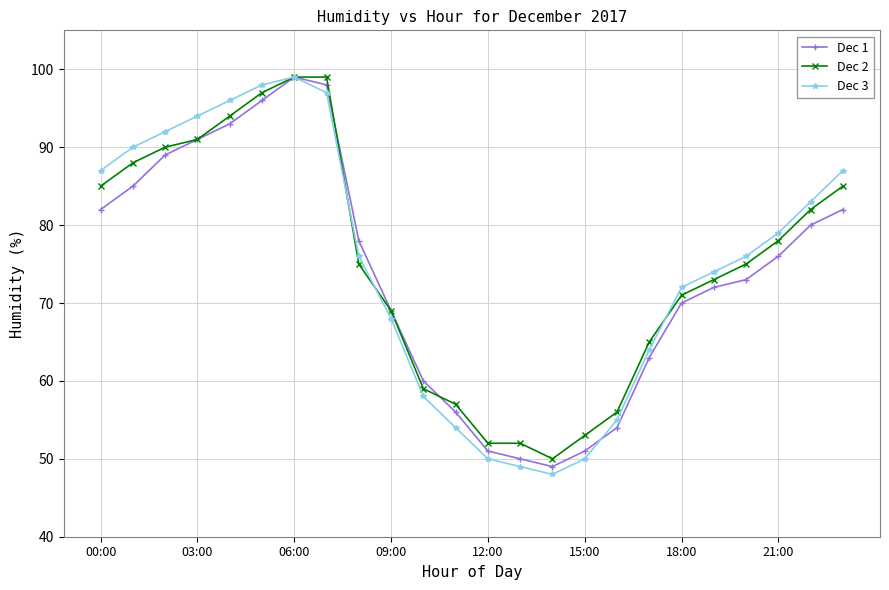

Which series has the widest spread of values?

Dec 3